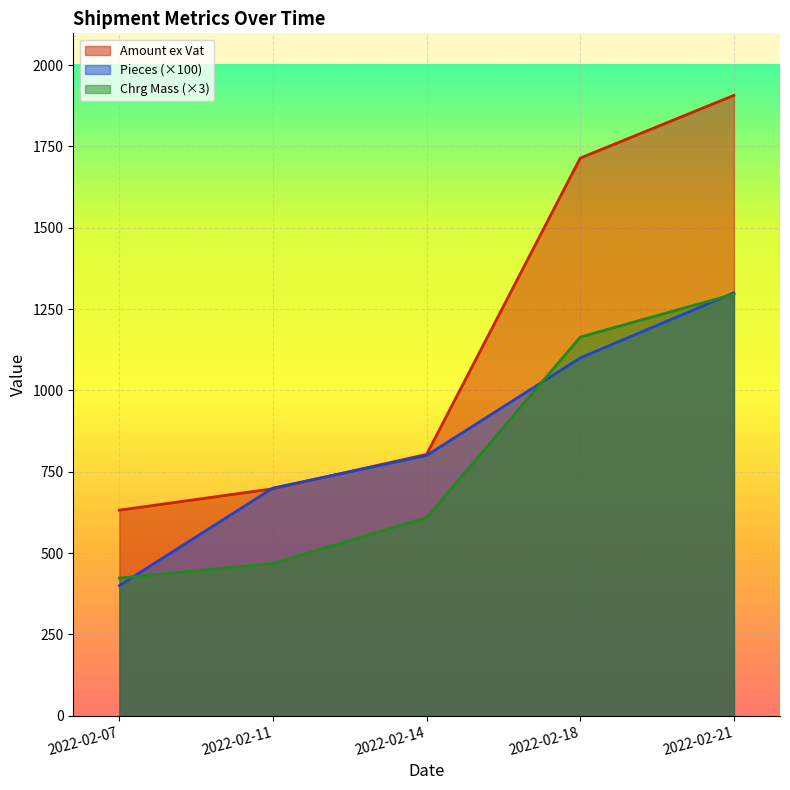

What is the spread (max minus min) of values at 2022-02-07?

231.9